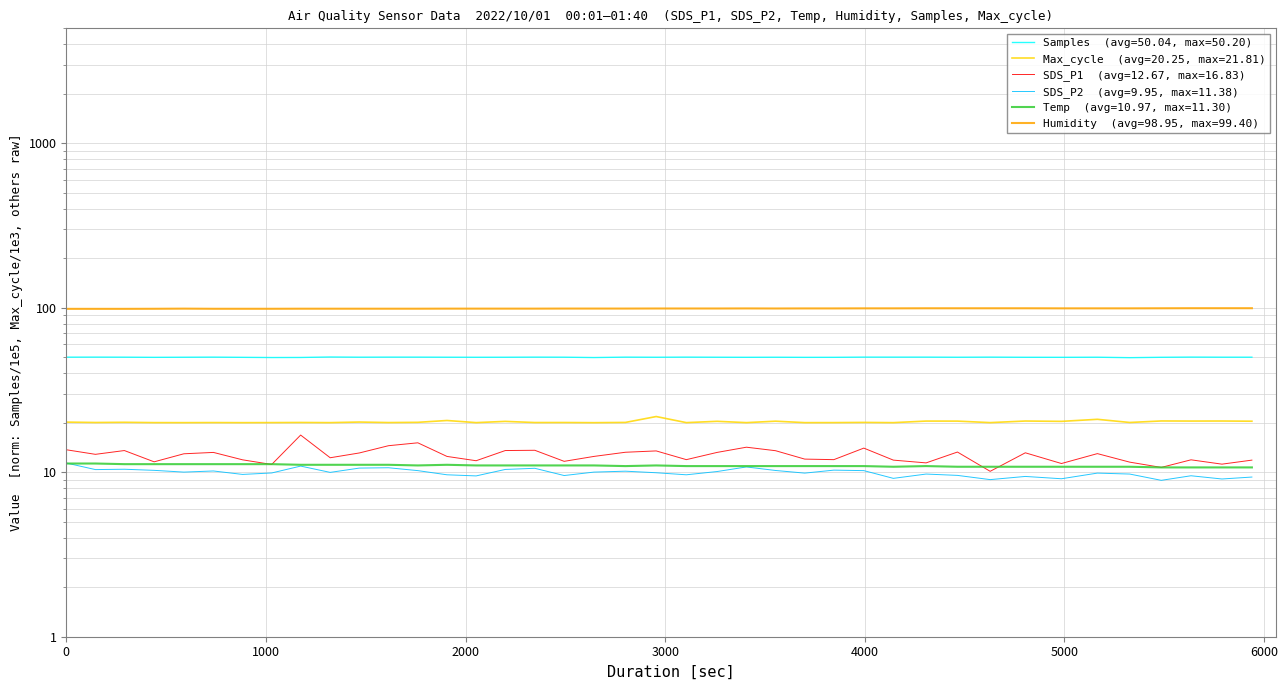

What is the sum of all SDS_P1 values?

506.9